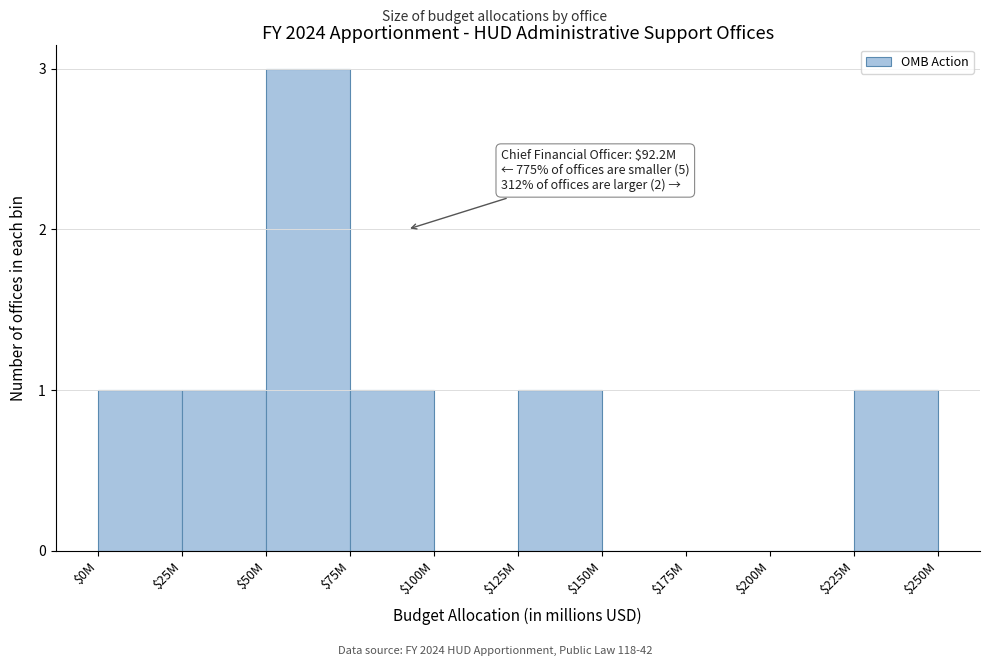

At which category does the chart reach its peak across all series?

$50M